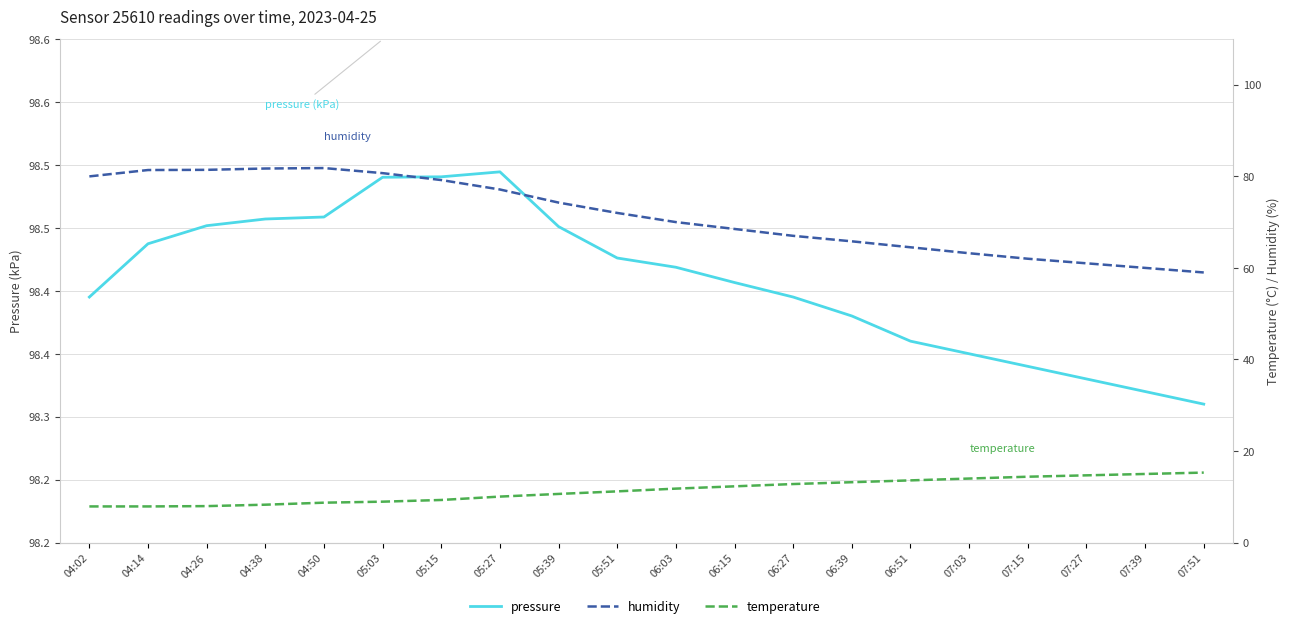

What are all the series names shown in the legend?

pressure, humidity, temperature